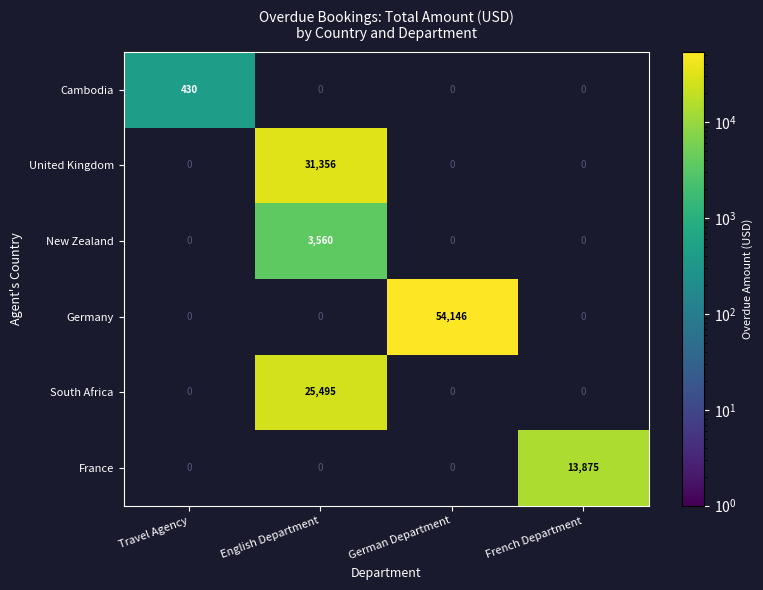

Between Travel Agency and French Department, which is larger?

French Department